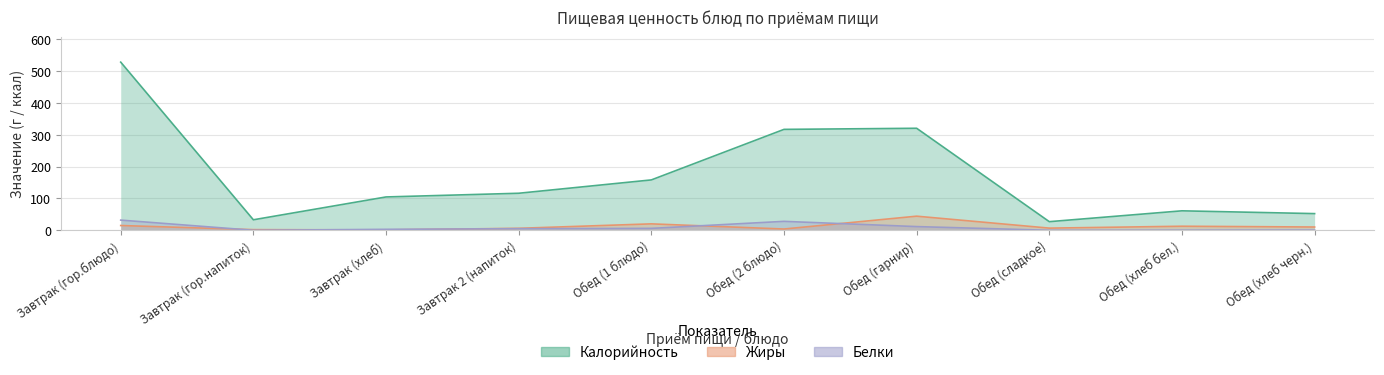

At which category does the chart reach its peak across all series?

Завтрак (гор.блюдо)